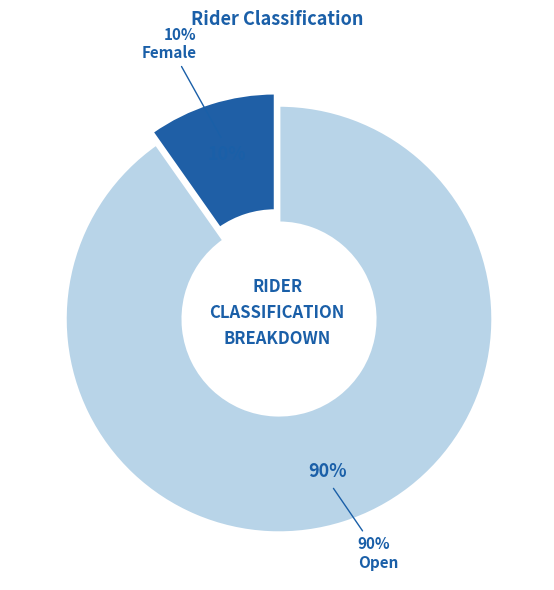

To the nearest percent, what is the difference between the largest and smallest slice percentages?

80%